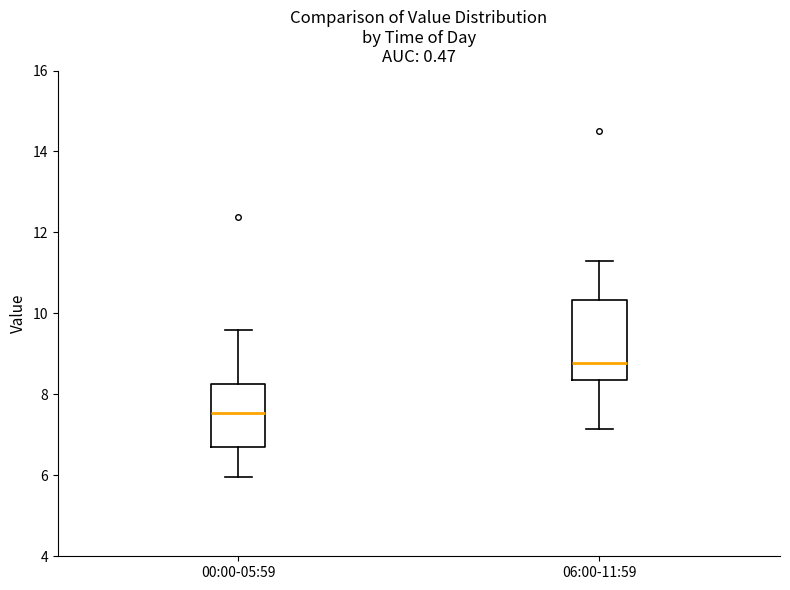

Reading left to right, transcribe this box plot: for each box, give where its median line is, the range the box spans, and where its two whiskers end, as read against the y-axis. The values are not printed on the chart, so give them approximately, as read against the axis.

00:00-05:59: median 7.6, box 6.8 to 8.2, whiskers 6.0 to 9.6
06:00-11:59: median 8.8, box 8.4 to 10.4, whiskers 7.2 to 11.4